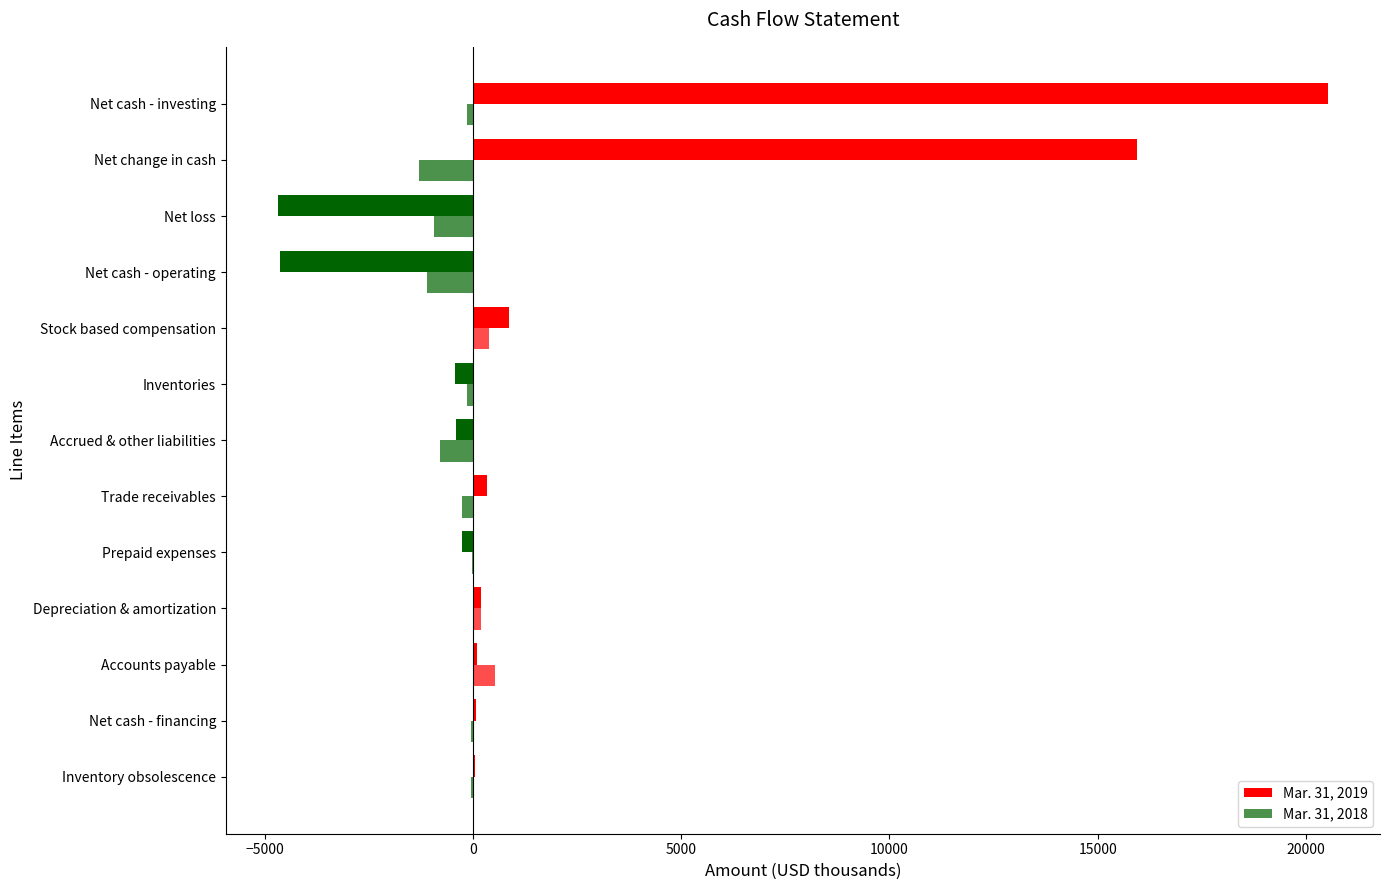

How many data points does each series have?

13